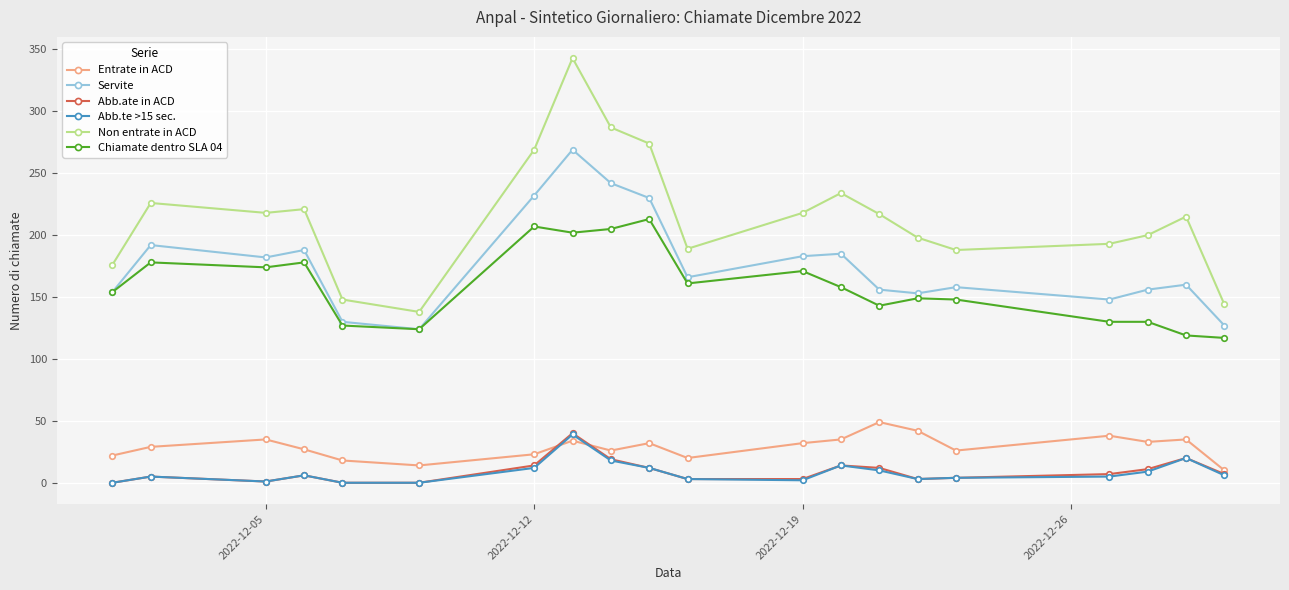

Does the chart display data point markers on the line(s)?

Yes